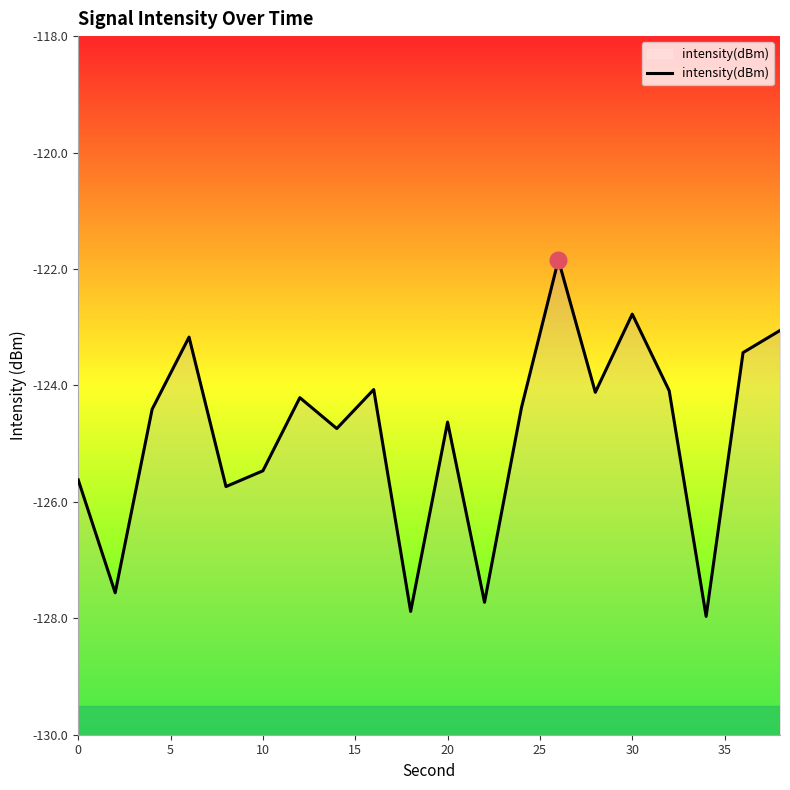

Reading left to right, list all the values displayed in this chart.

-125.6	-127.6	-124.4	-123.2	-125.7	-125.5	-124.2	-124.7	-124.1	-127.9	-124.6	-127.7	-124.4	-121.8	-124.1	-122.8	-124.1	-128.0	-123.4	-123.1